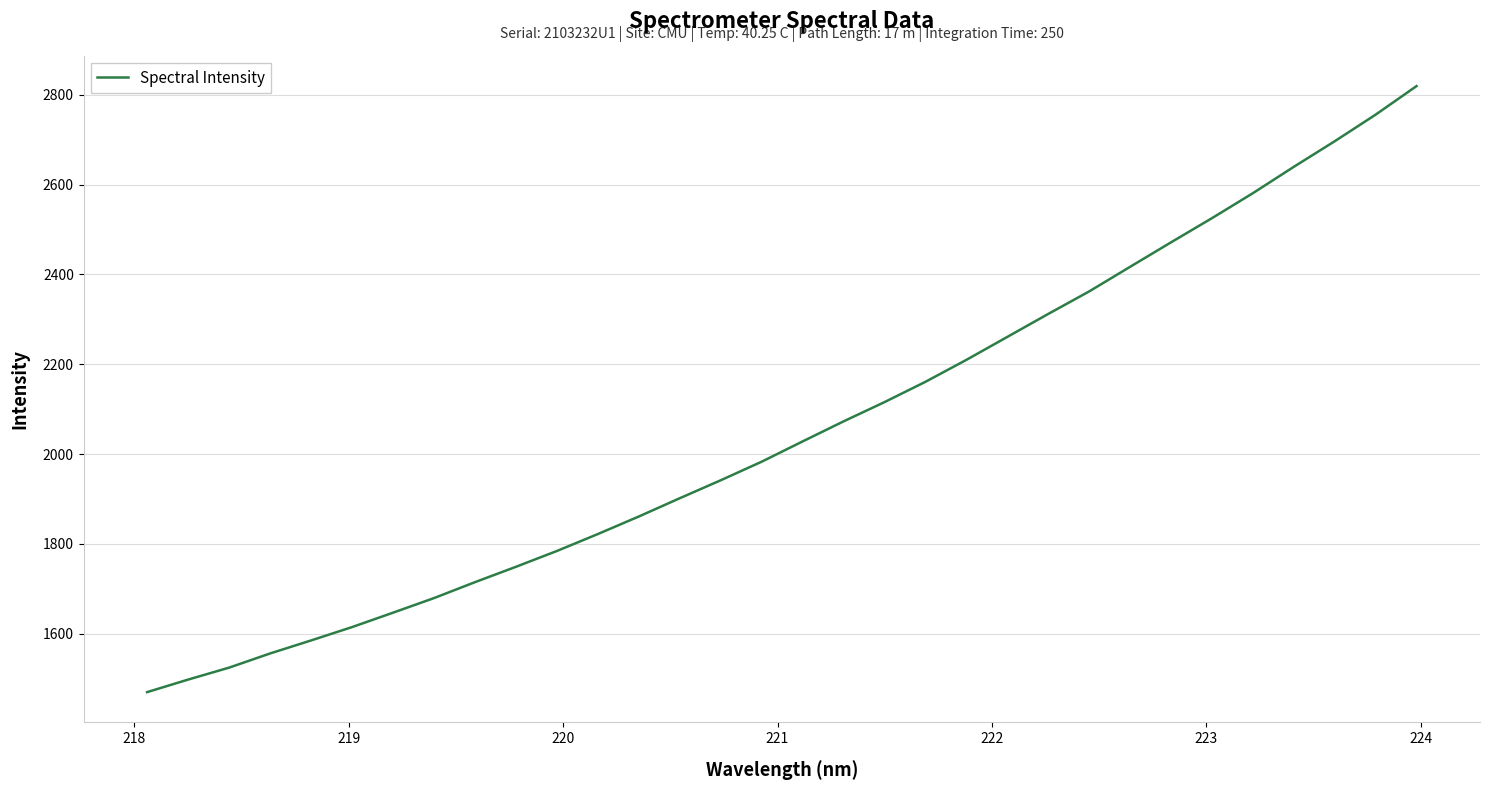

Reading left to right, list all the values displayed in this chart.

1470.1	1498.0	1524.7	1556.2	1585.2	1614.9	1647.0	1679.5	1715.0	1749.2	1784.4	1822.1	1861.2	1901.9	1941.9	1983.2	2028.4	2073.0	2115.9	2161.1	2210.0	2261.1	2312.2	2362.3	2417.1	2471.6	2525.4	2581.0	2639.7	2696.6	2755.8	2819.4